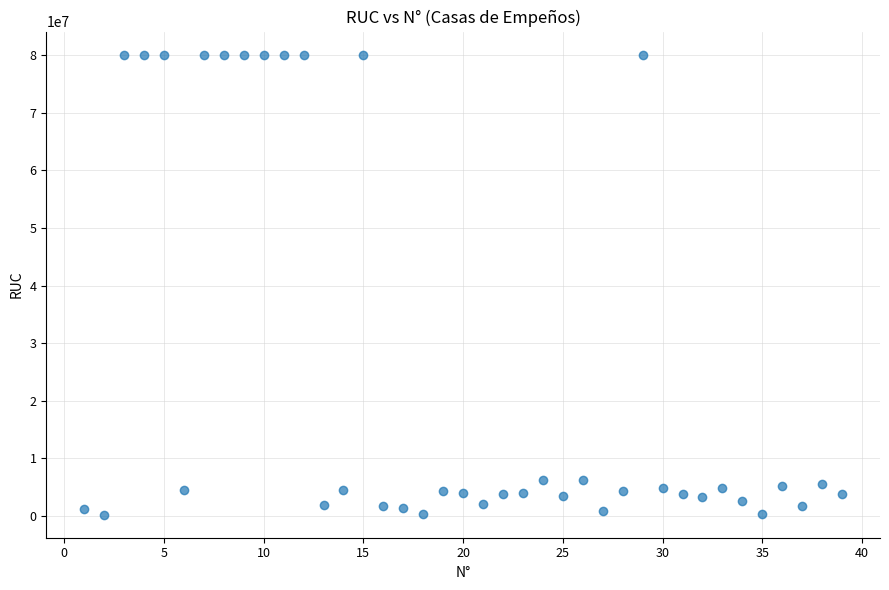

What is the range of X values (max minus min)?

38